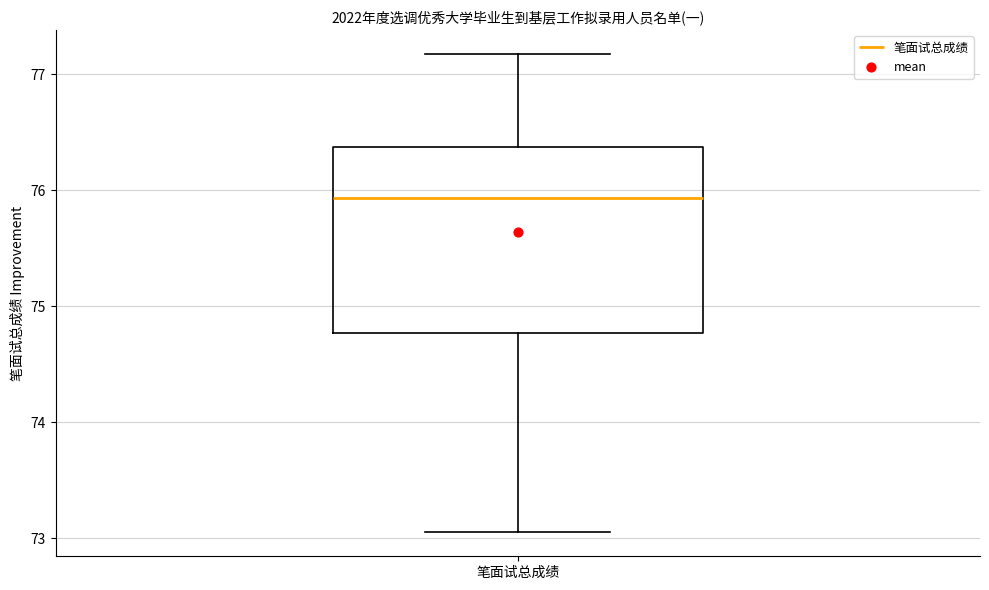

Transcribe this box plot: give where the median line is, the range the box spans, and where the two whiskers end, as read against the y-axis. The values are not printed on the chart, so give them approximately, as read against the axis.

median 75.9, box 74.8 to 76.4, whiskers 73.1 to 77.2